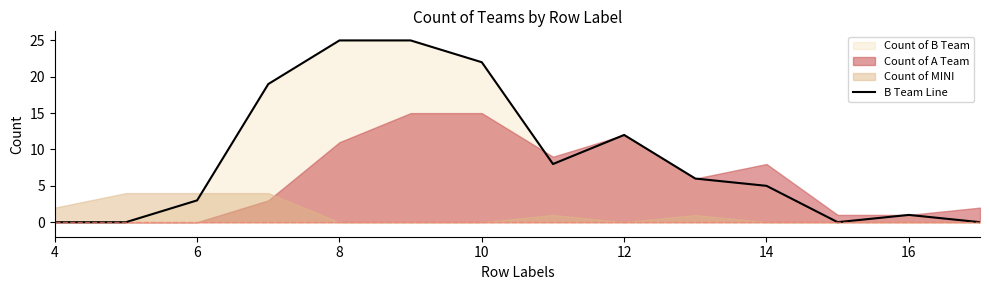

The B Team Line series shows 1 at 16. True or false?

True